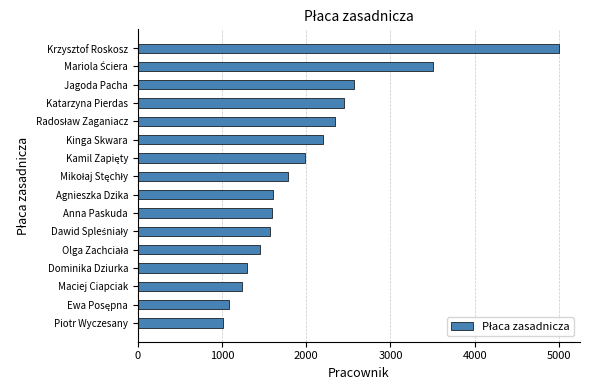

What is the average value?

2042